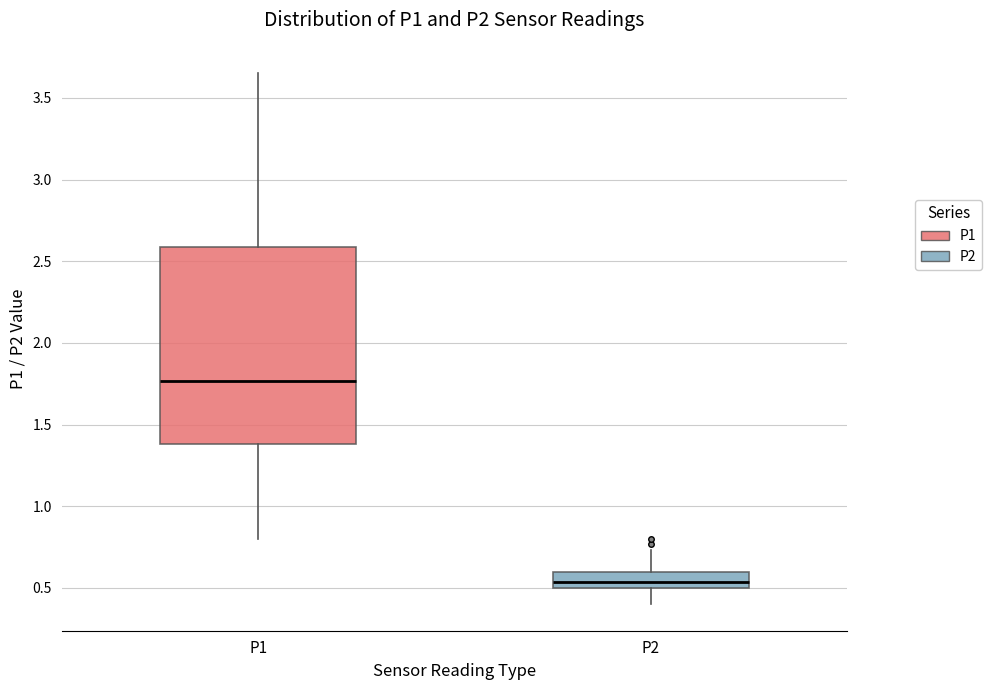

Comparing the boxes themselves (not the whiskers), which one is the tallest?

P1